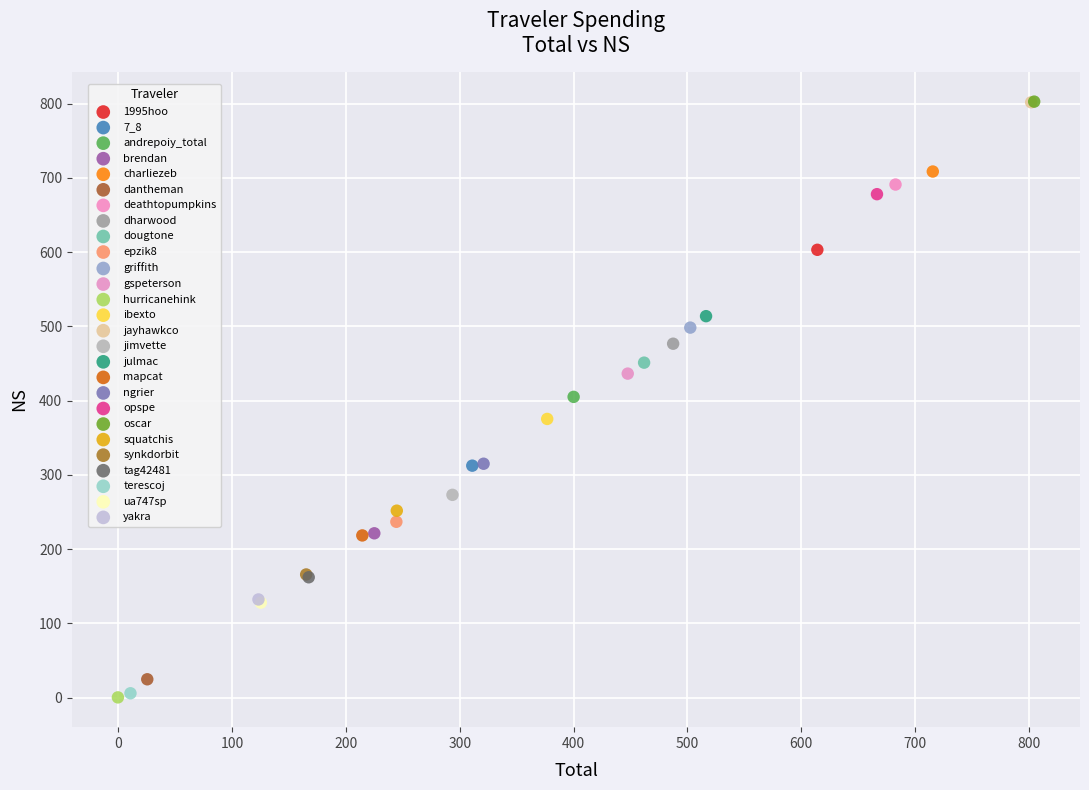

What are all the series names shown in the legend?

1995hoo, 7_8, andrepoiy_total, brendan, charliezeb, dantheman, deathtopumpkins, dharwood, dougtone, epzik8, griffith, gspeterson, hurricanehink, ibexto, jayhawkco, jimvette, julmac, mapcat, ngrier, opspe, oscar, squatchis, synkdorbit, tag42481, terescoj, ua747sp, yakra